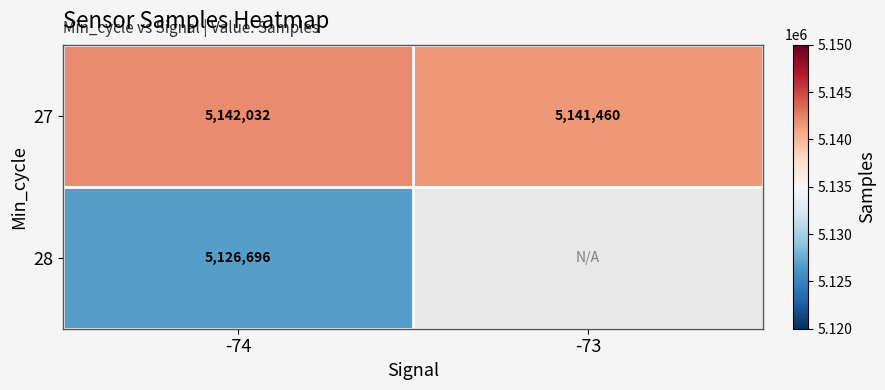

Read the 27 value at -74.

5142032.0